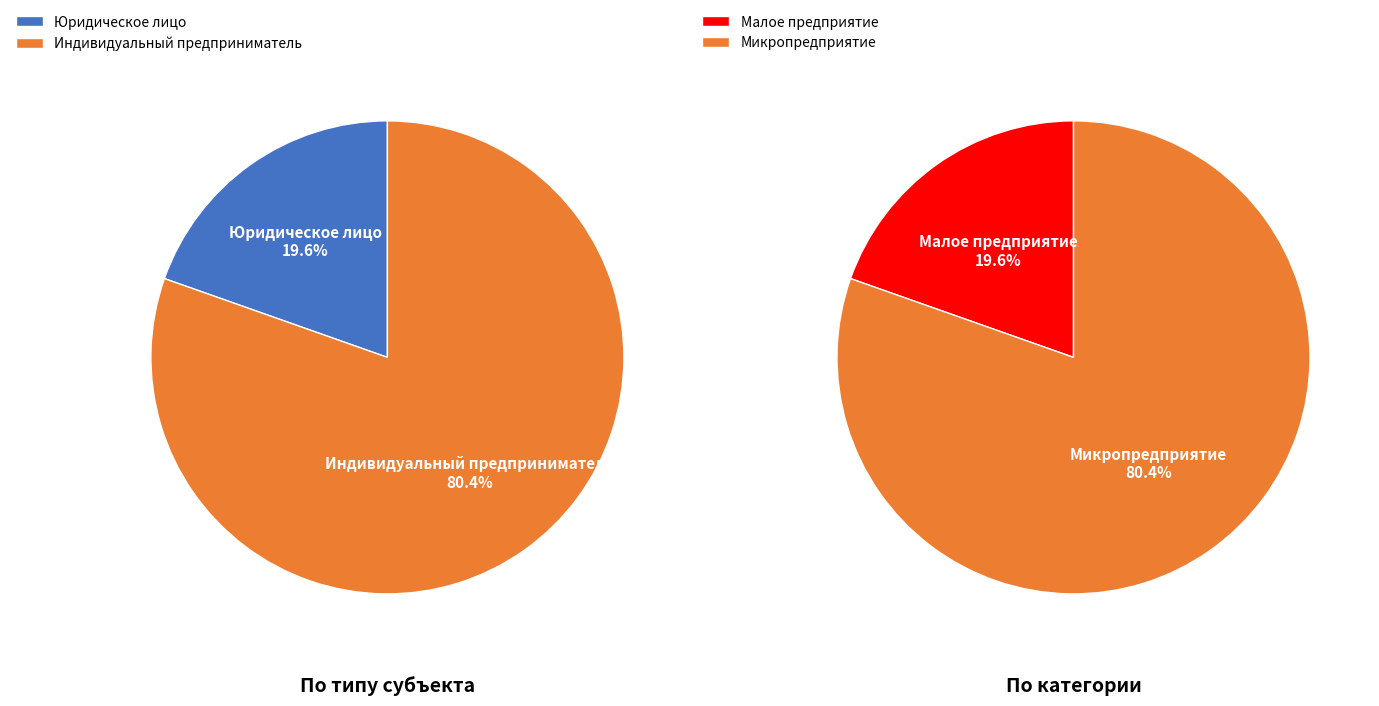

To the nearest percent, what portion does Юридическое лицо represent?

20%